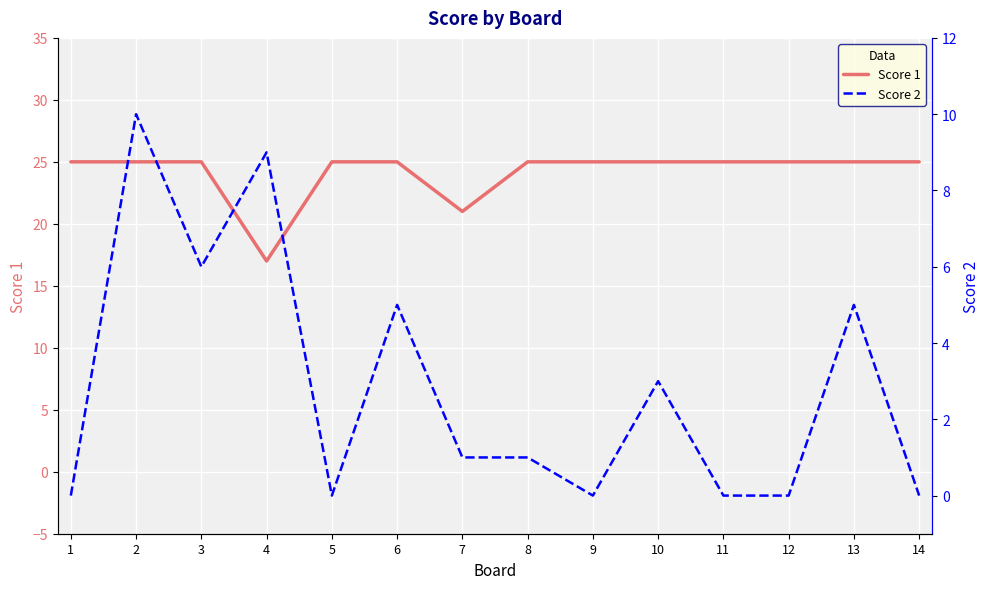

Reading left to right, transcribe all the data shown in this chart.

Score 1: 1=25	2=25	3=25	4=17	5=25	6=25	7=21	8=25	9=25	10=25	11=25	12=25	13=25	14=25
Score 2: 1=0	2=10	3=6	4=9	5=0	6=5	7=1	8=1	9=0	10=3	11=0	12=0	13=5	14=0